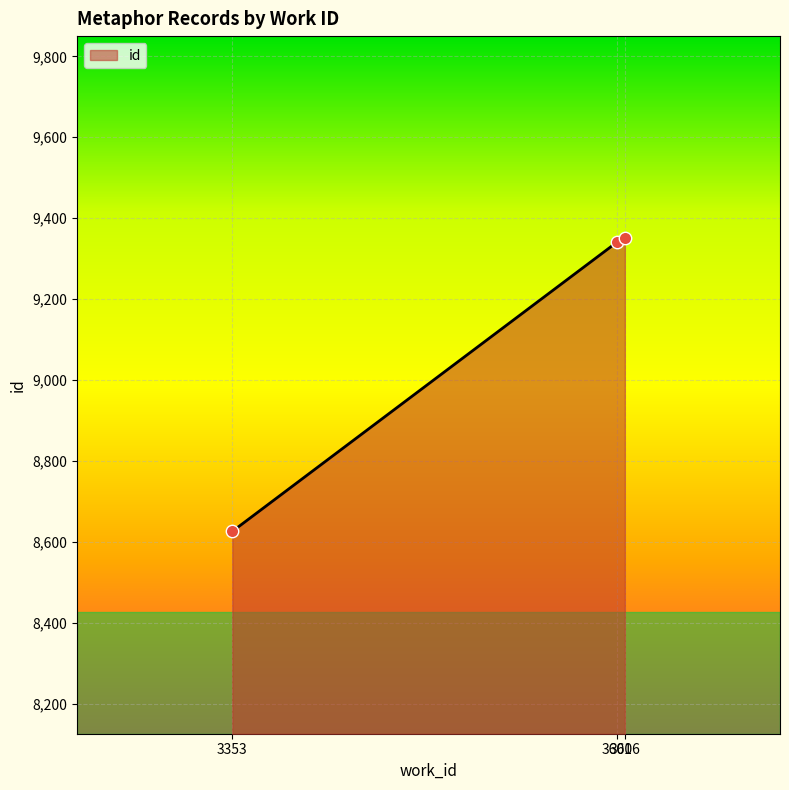

What is the sum of all values?

27317